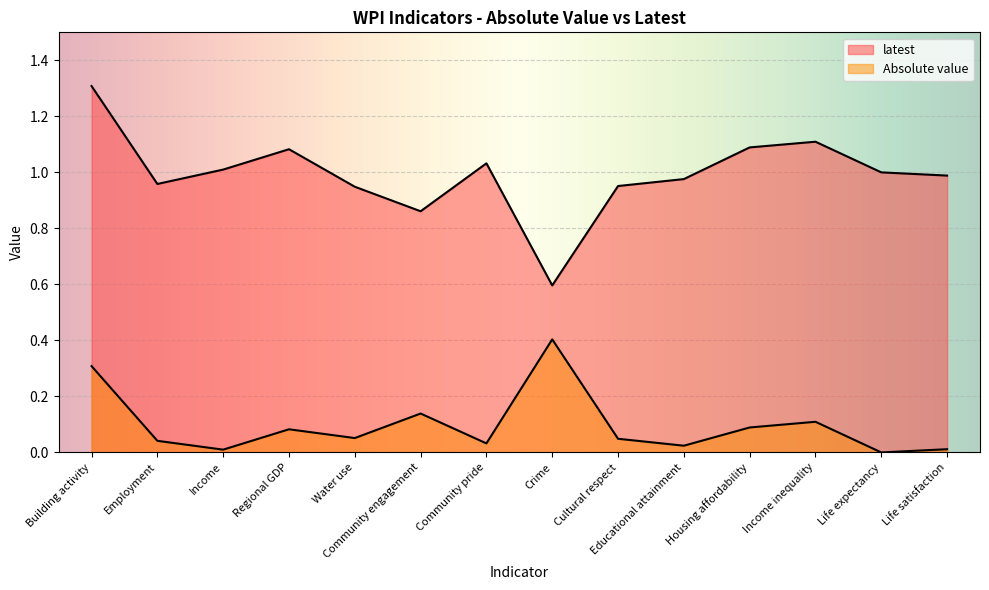

True or false: Absolute value and latest intersect in this chart.

False